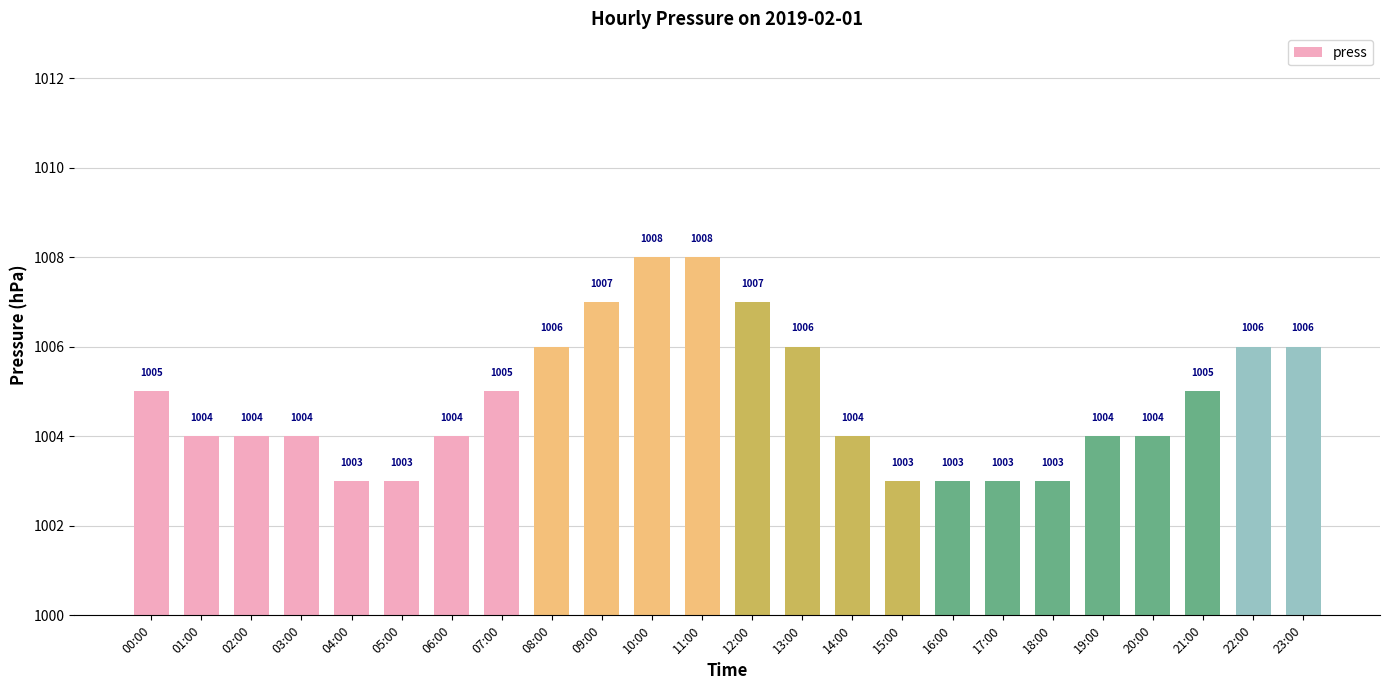

Reading left to right, extract all data points from this chart.

00:00=1005	01:00=1004	02:00=1004	03:00=1004	04:00=1003	05:00=1003	06:00=1004	07:00=1005	08:00=1006	09:00=1007	10:00=1008	11:00=1008	12:00=1007	13:00=1006	14:00=1004	15:00=1003	16:00=1003	17:00=1003	18:00=1003	19:00=1004	20:00=1004	21:00=1005	22:00=1006	23:00=1006